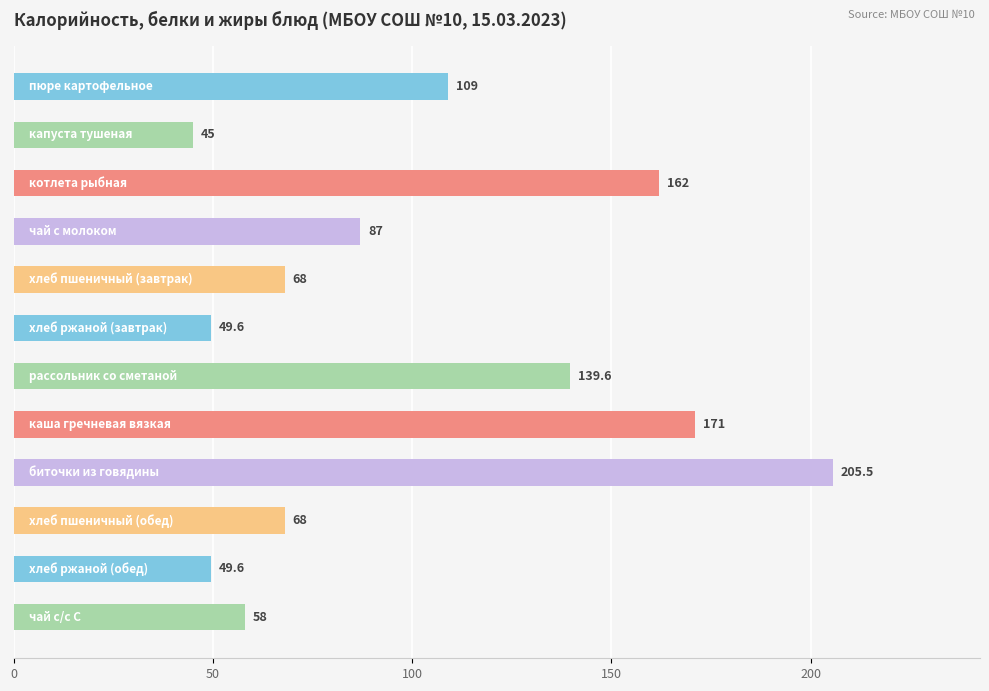

Reading top to bottom, transcribe all the data shown in this chart.

109.0	45.0	162.0	87.0	68.0	49.6	139.6	171.0	205.5	68.0	49.6	58.0